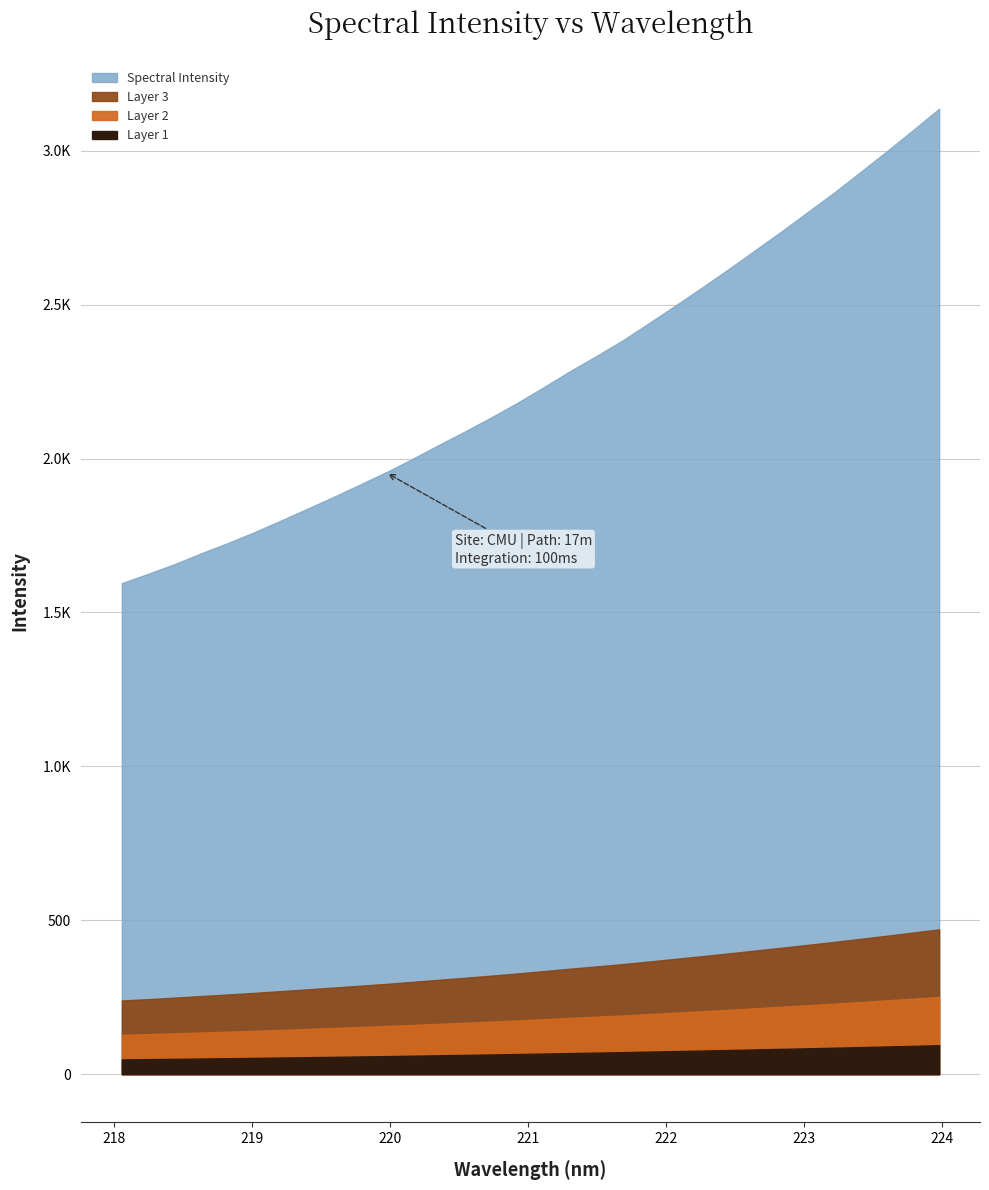

Reading left to right, transcribe all the data shown in this chart.

218.0596=1595.3	218.2508=1625.8	218.442=1657.3	218.6332=1692.2	218.8244=1725.1	219.0156=1760.2	219.2067=1797.7	219.3979=1835.9	219.589=1874.7	219.7801=1914.7	219.9712=1955.1	220.1623=1998.5	220.3533=2043.8	220.5444=2088.1	220.7354=2133.9	220.9264=2181.6	221.1174=2232.6	221.3083=2284.7	221.4993=2334.0	221.6902=2384.8	221.8812=2441.1	222.0721=2498.1	222.263=2556.0	222.4538=2615.2	222.6447=2676.3	222.8355=2737.3	223.0264=2800.7	223.2172=2863.6	223.408=2930.4	223.5987=2997.7	223.7895=3066.8	223.9802=3136.8